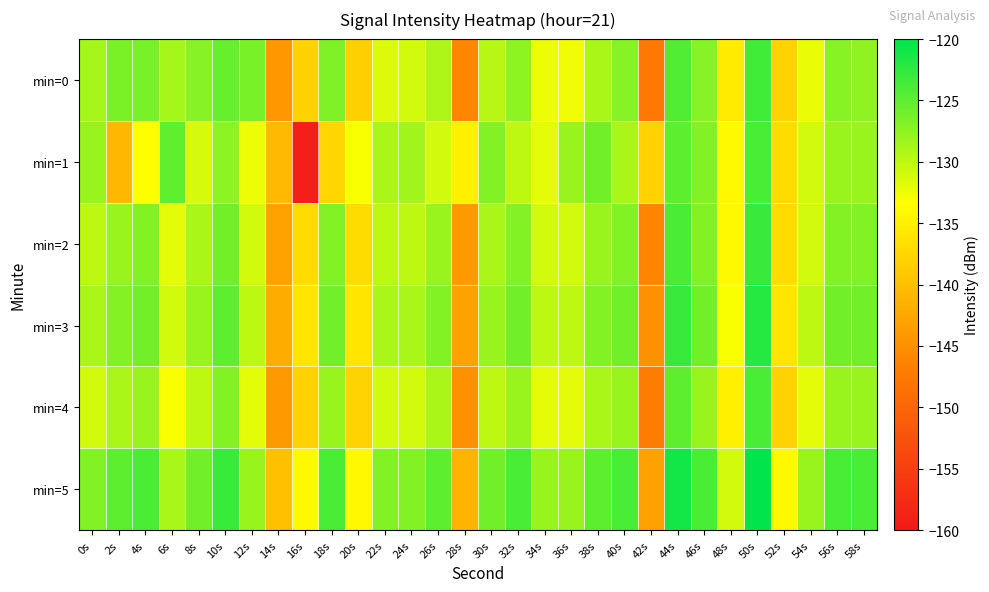

Which series has the largest total across all categories?

min=5